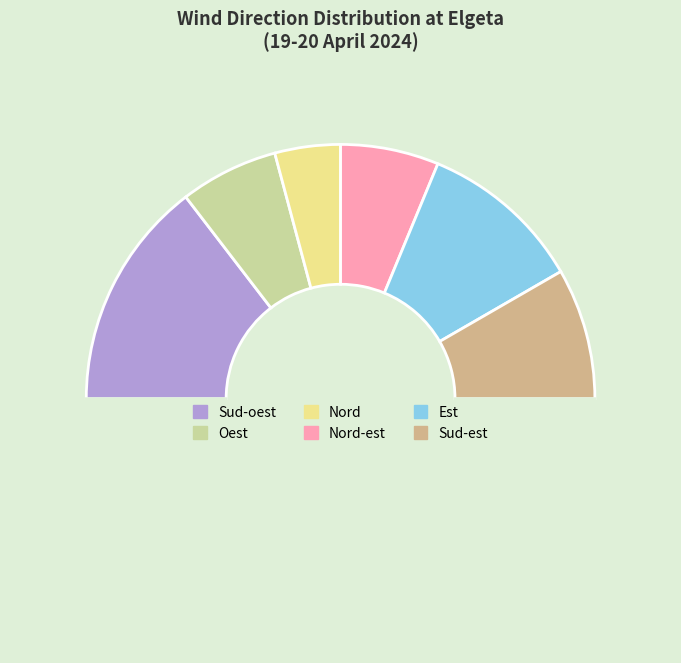

How many segments does this pie chart have?

7